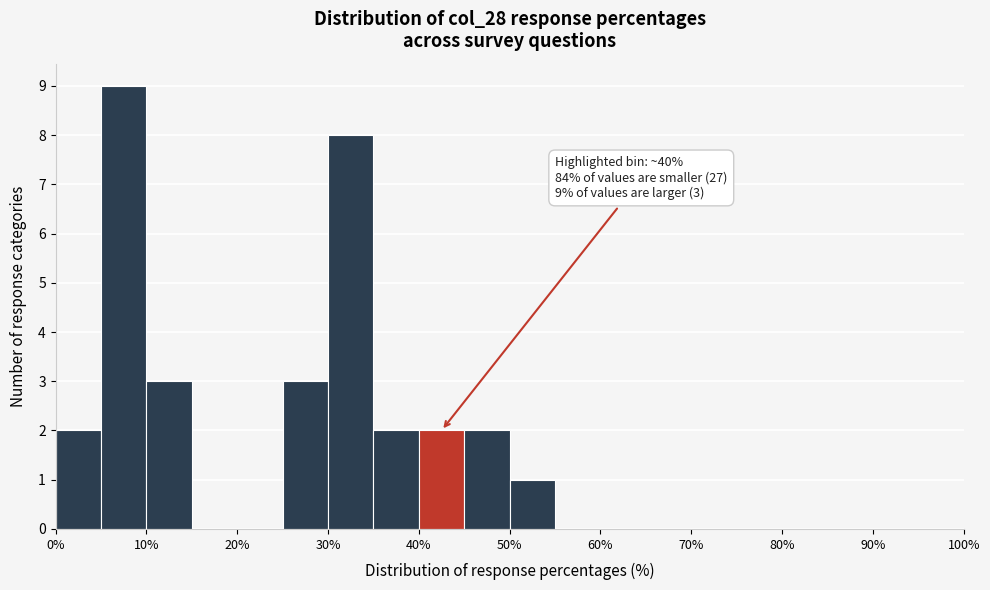

Over which range of the x-axis is the bar tallest?

5 to 10